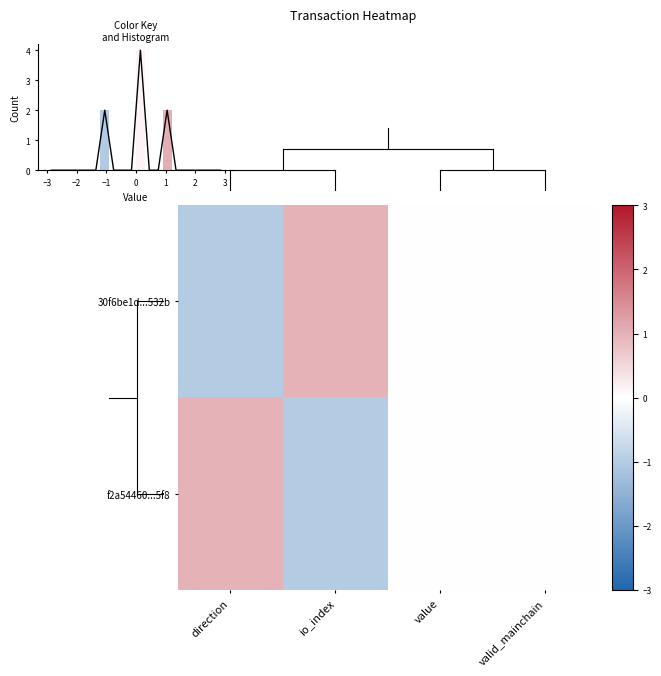

At valid_mainchain, list the series in order from smallest to largest.

30f6be1d...532b, f2a54460...5f8